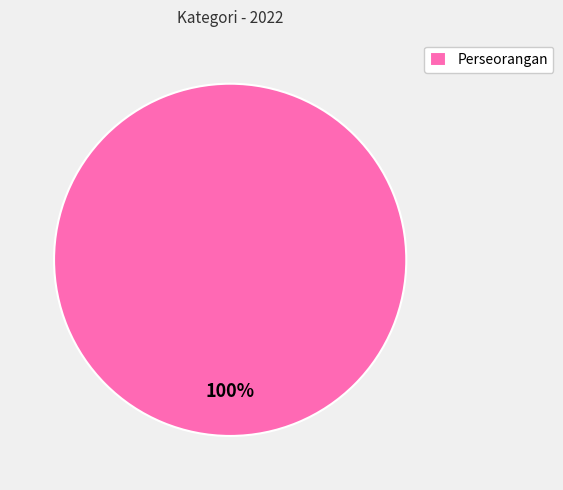

Rank the categories by value from highest to lowest.

Perseorangan